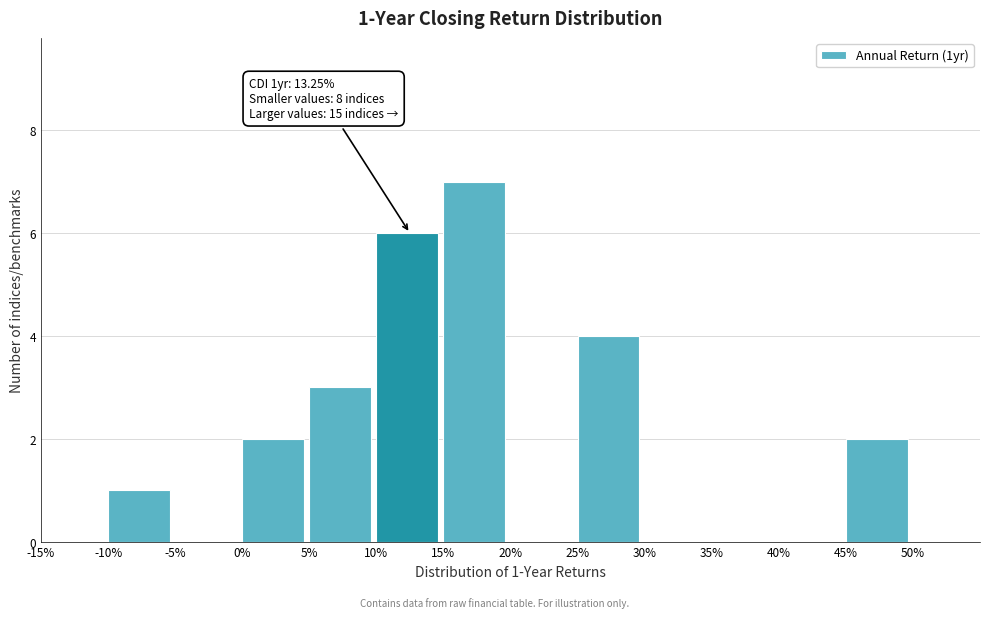

Reading left to right, what are all the values shown in this chart?

-15%=0	-10%=1	-5%=0	0%=2	5%=3	10%=6	15%=7	20%=0	25%=4	30%=0	35%=0	40%=0	45%=2	50%=0